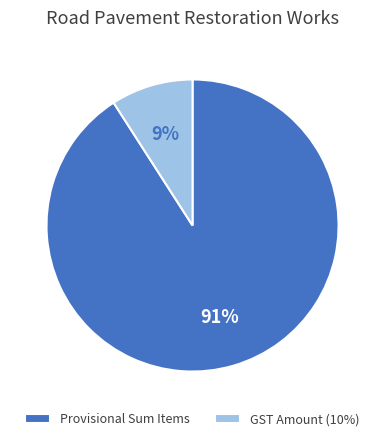

Is it true that Provisional Sum Items is 91% of the pie?

True